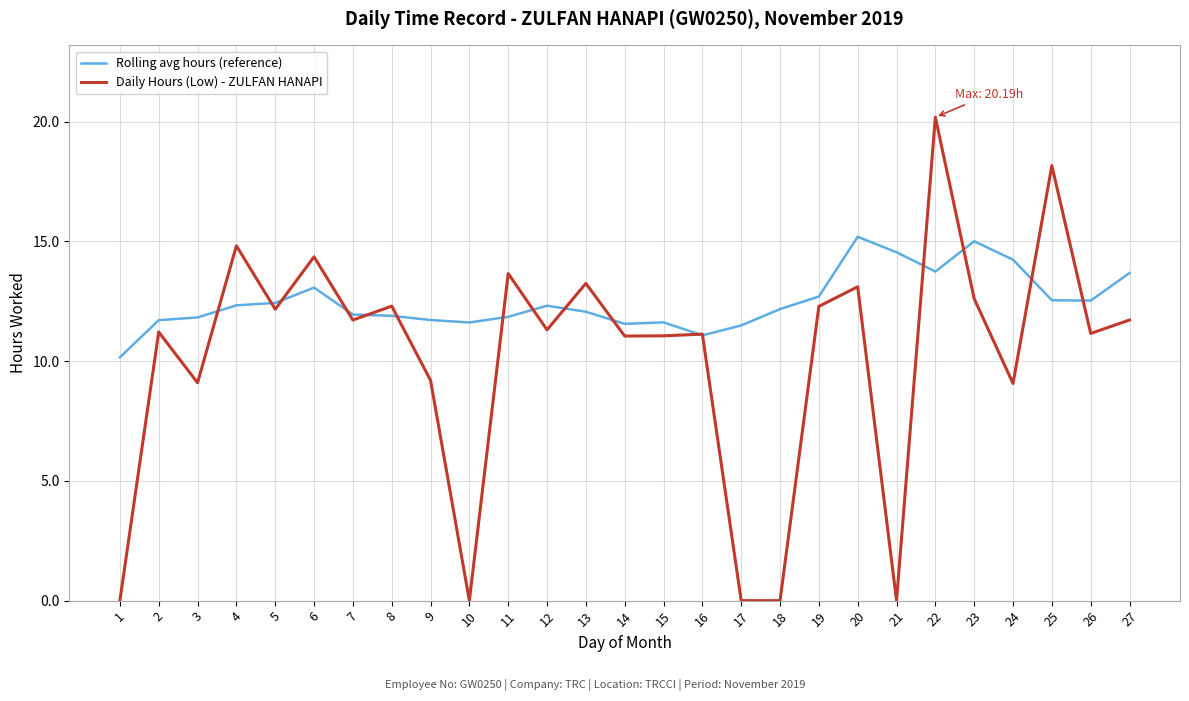

Does the chart display data point markers on the line(s)?

No